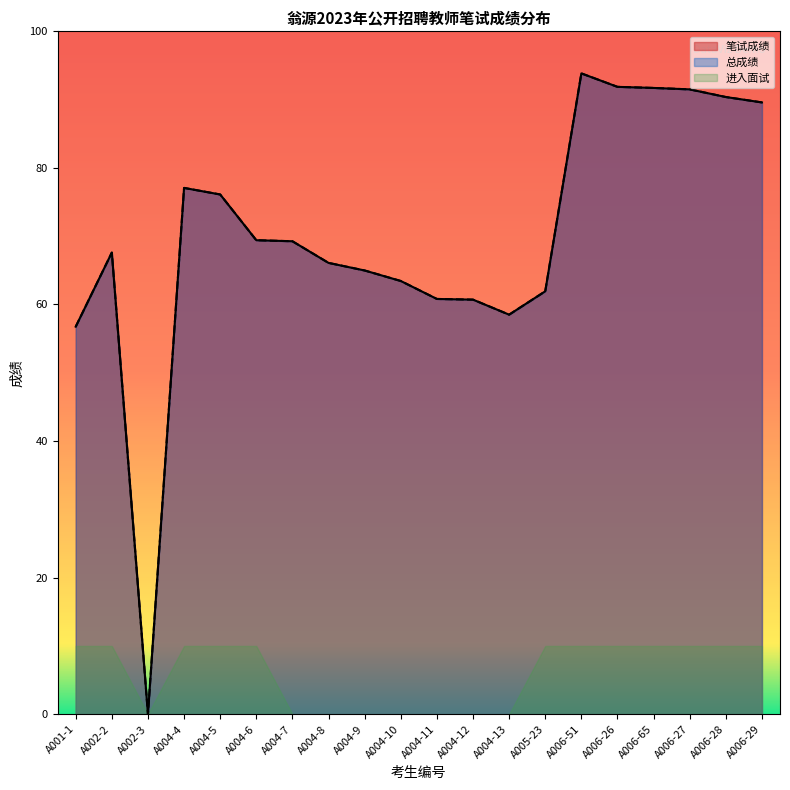

The 笔试成绩 series shows 90.4 at A006-28. True or false?

True